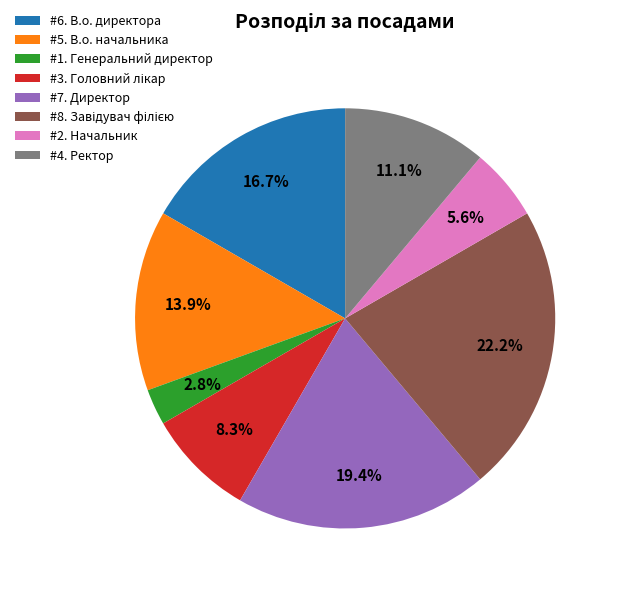

Is the sum of #5. В.о. начальника and #6. В.о. директора greater than half?

No